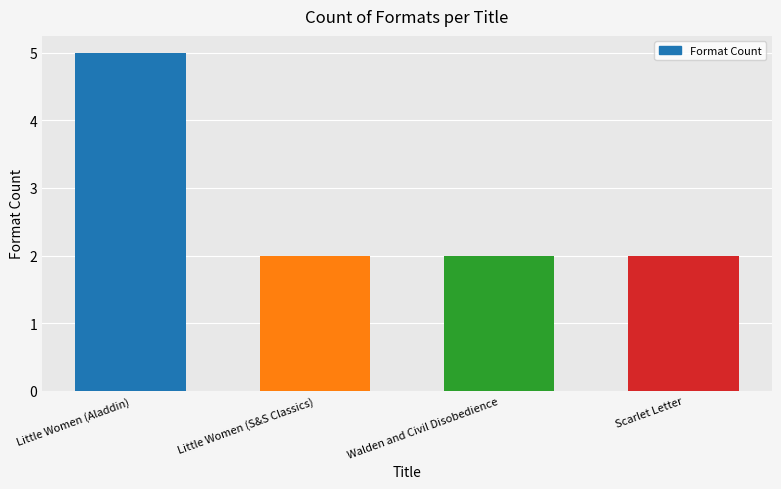

What value does the data have at Walden and Civil Disobedience?

2